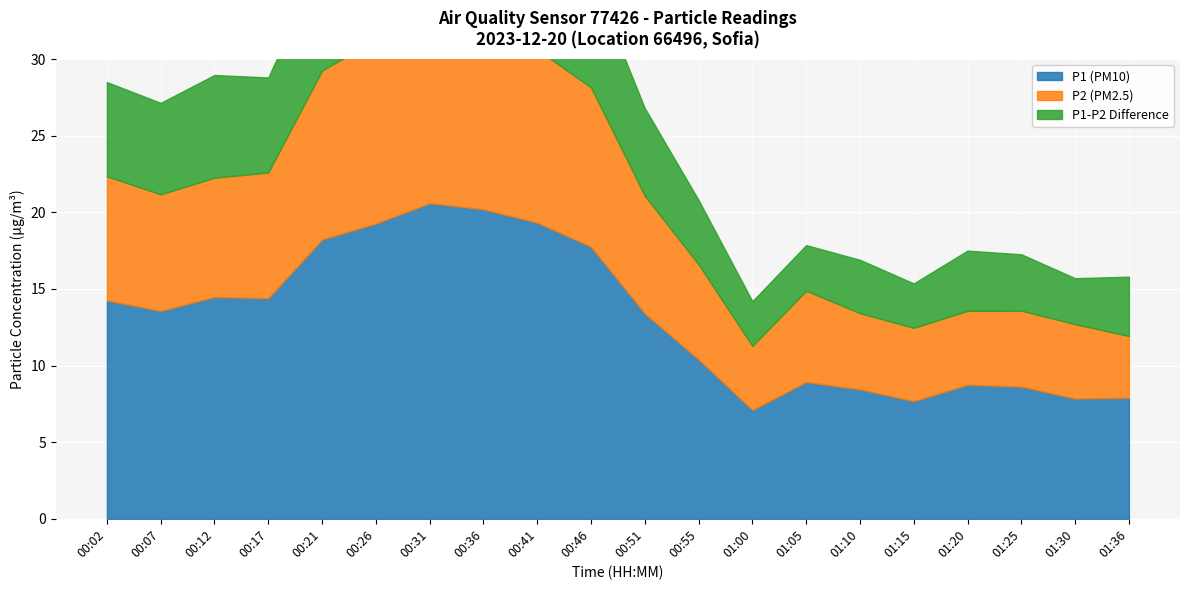

Which series has the widest spread of values?

P1 (PM10)